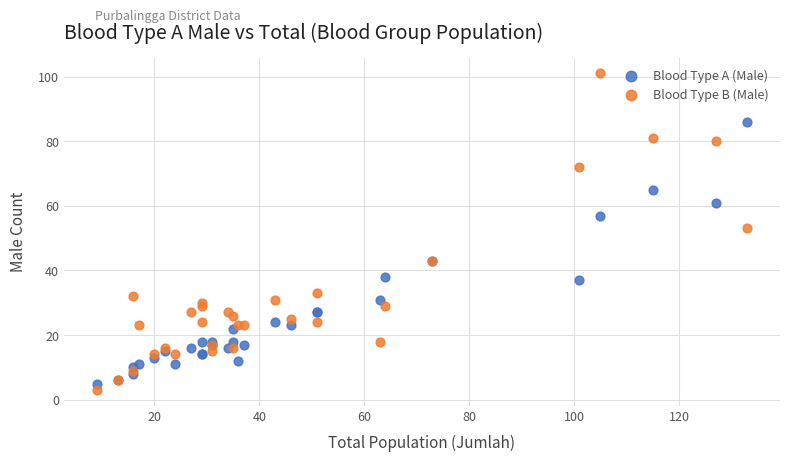

Which series has the largest Y range (max minus min)?

Blood Type B (Male)